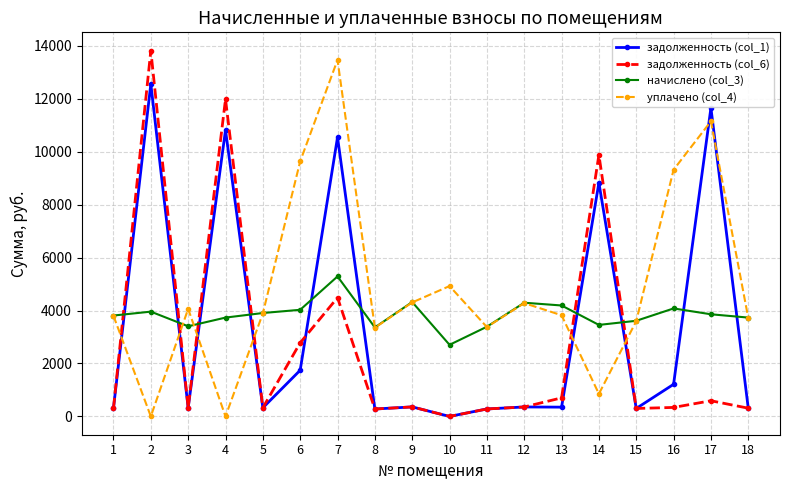

What is the highest value of the начислено (col_3) series?

5287.1